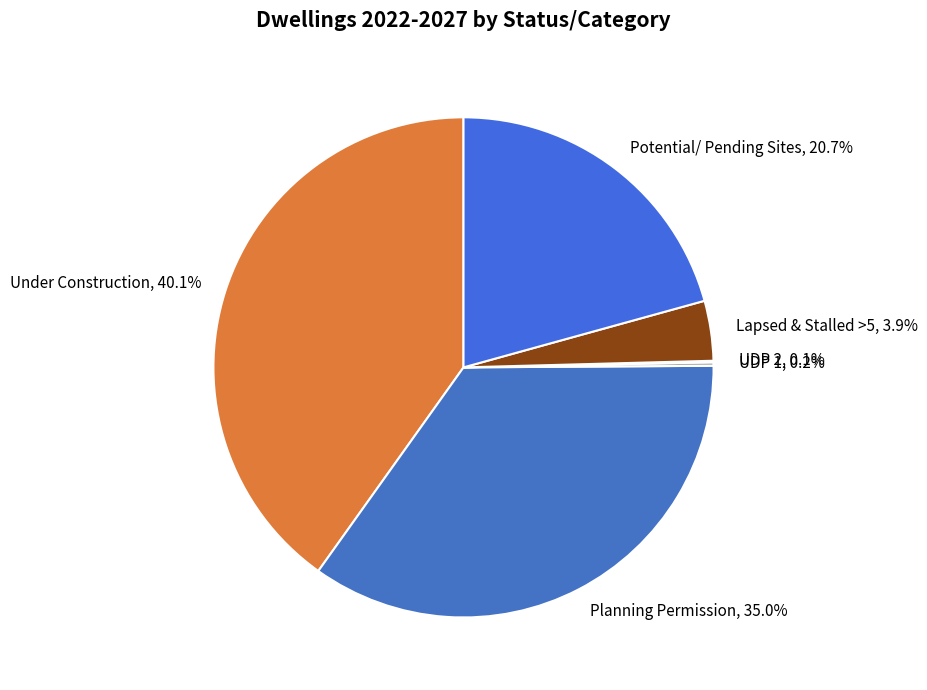

To the nearest percent, what portion does Lapsed & Stalled >5 represent?

4%